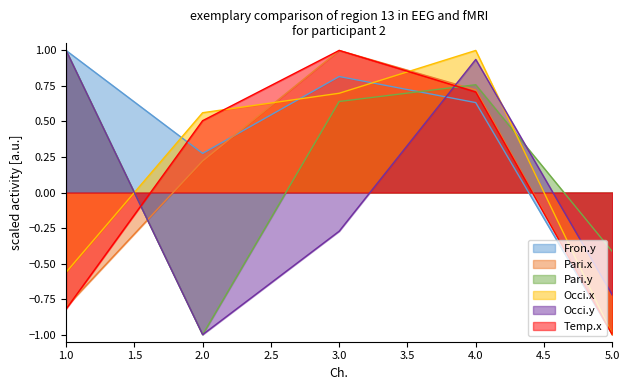

What is the difference between the maximum and minimum values in the Temp.x series?

2.0